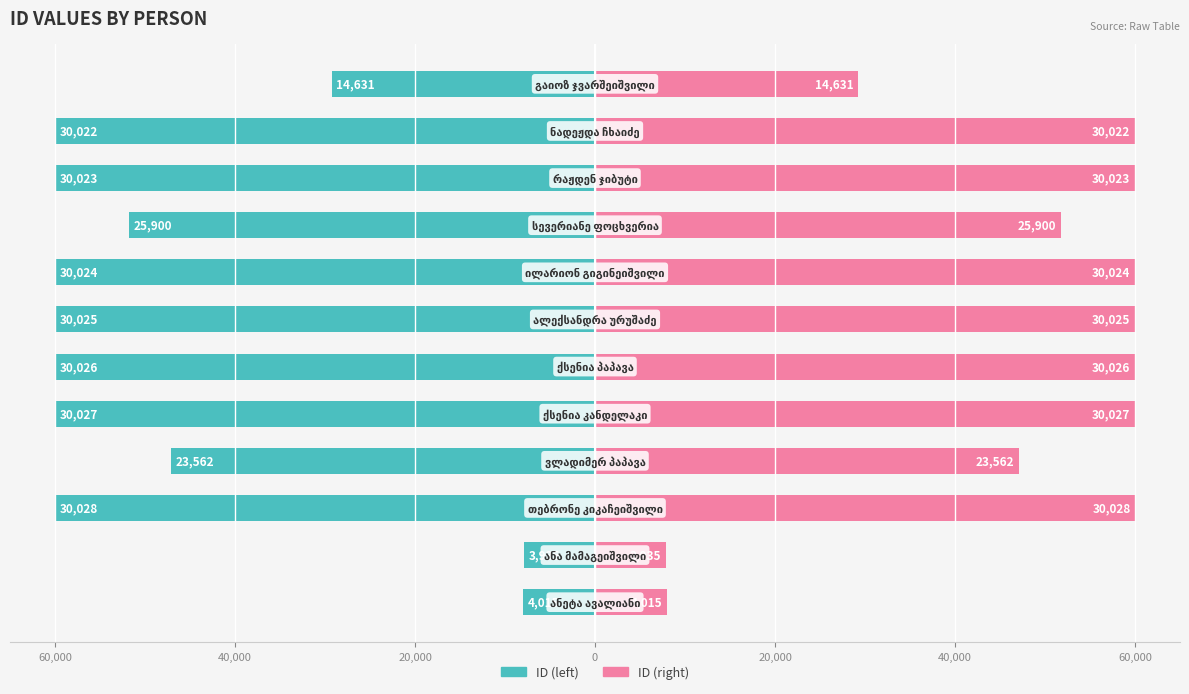

The value of ID (left) at 9 is -60.0. True or false?

True